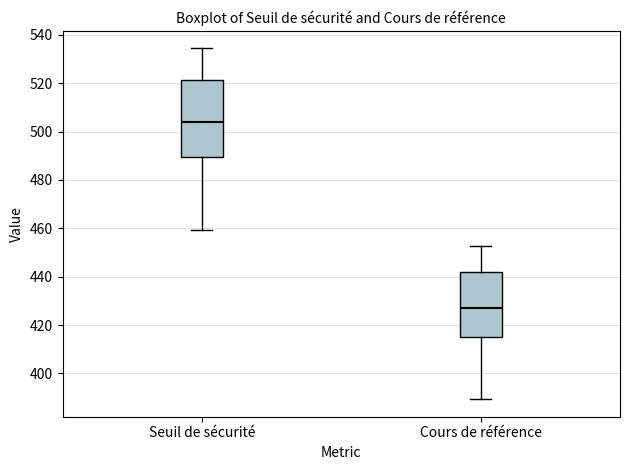

Which box is the tallest, from its lower edge to its upper edge?

Seuil de sécurité